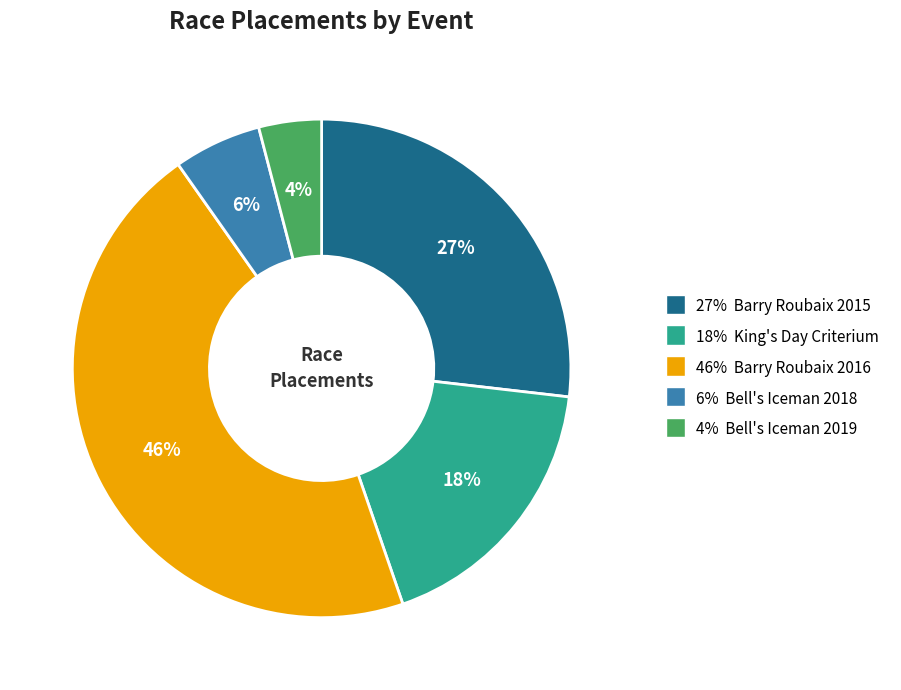

Is there any slice that represents more than half of the pie?

No